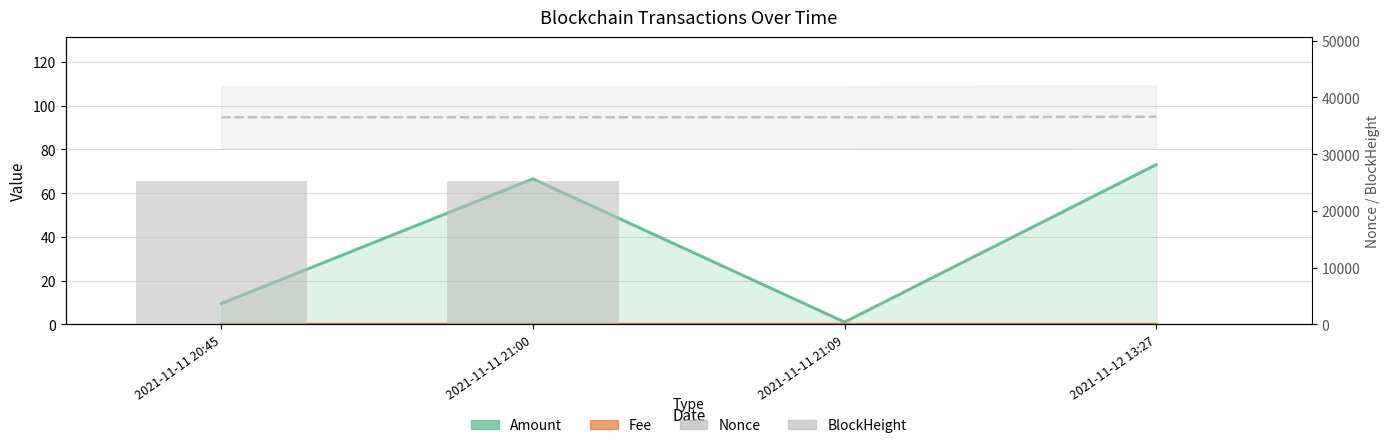

Which has a higher value, 2021-11-11 21:09 or 2021-11-12 13:27?

2021-11-12 13:27